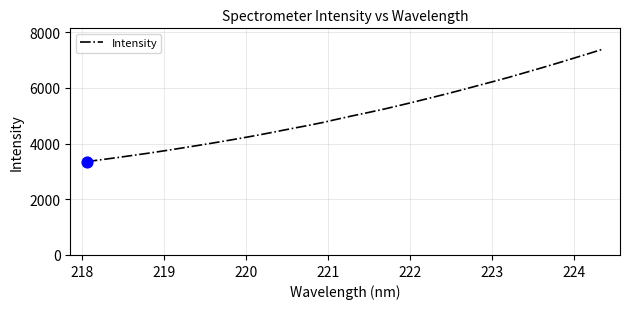

What is the smallest value displayed?

3350.5